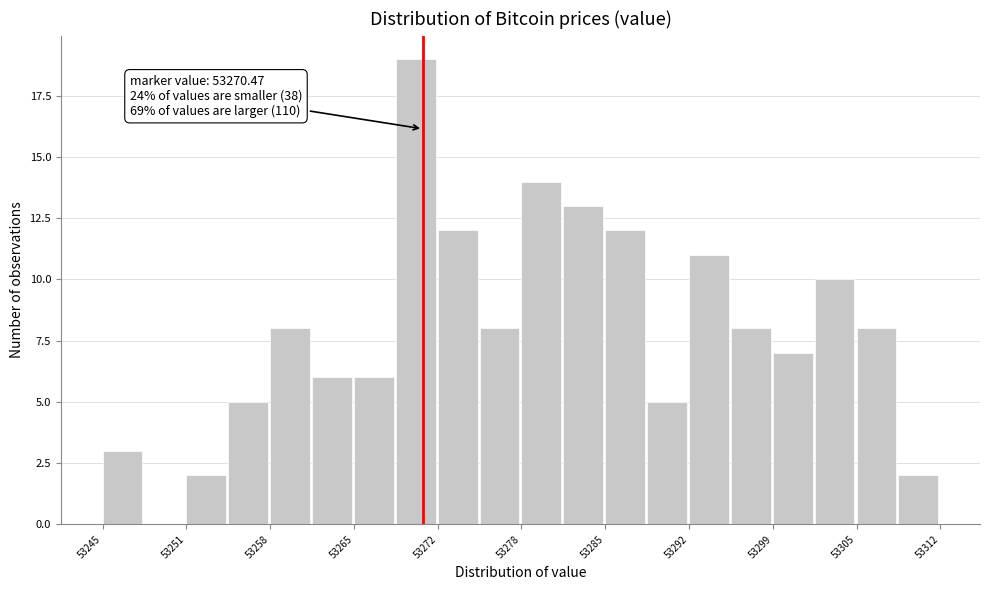

Around what value on the x-axis is the tallest bar? Give the approximate position of its centre, as read against the axis.

53270